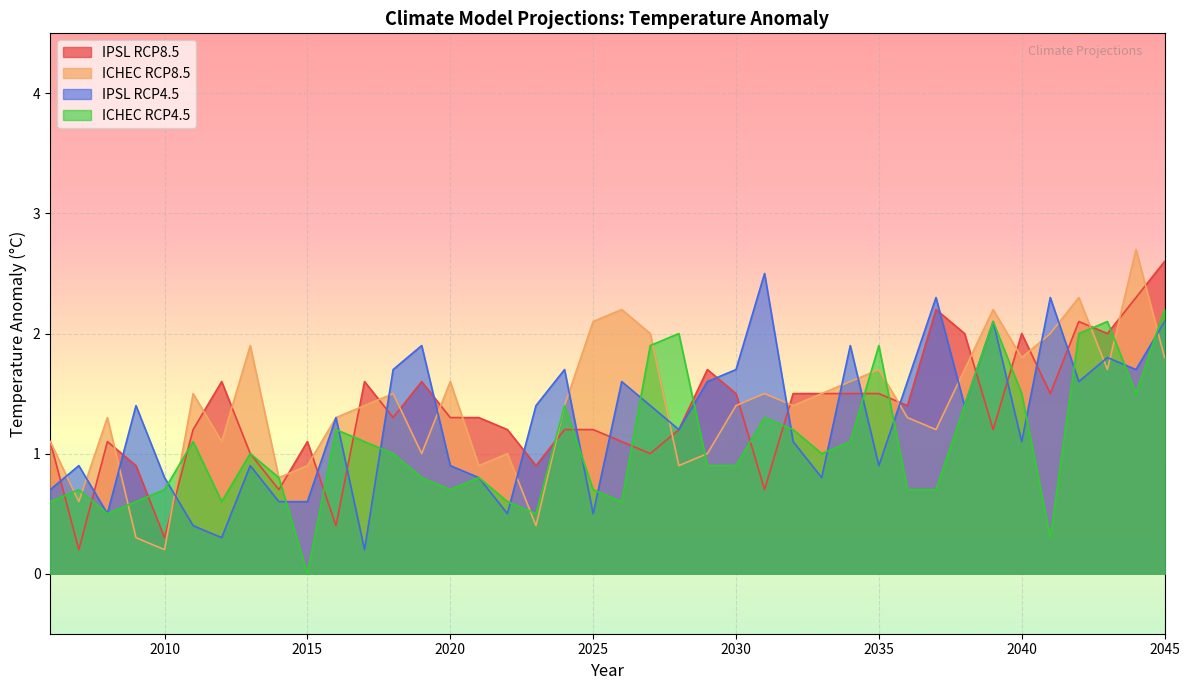

Is the value of ICHEC-EC-EARTH_KNMI-RACMO22E_RCP85 at 2038 greater than the value of IPSL-IPSL-CM5A-MR_SMHI-RCA4_RCP85 at 2042?

No